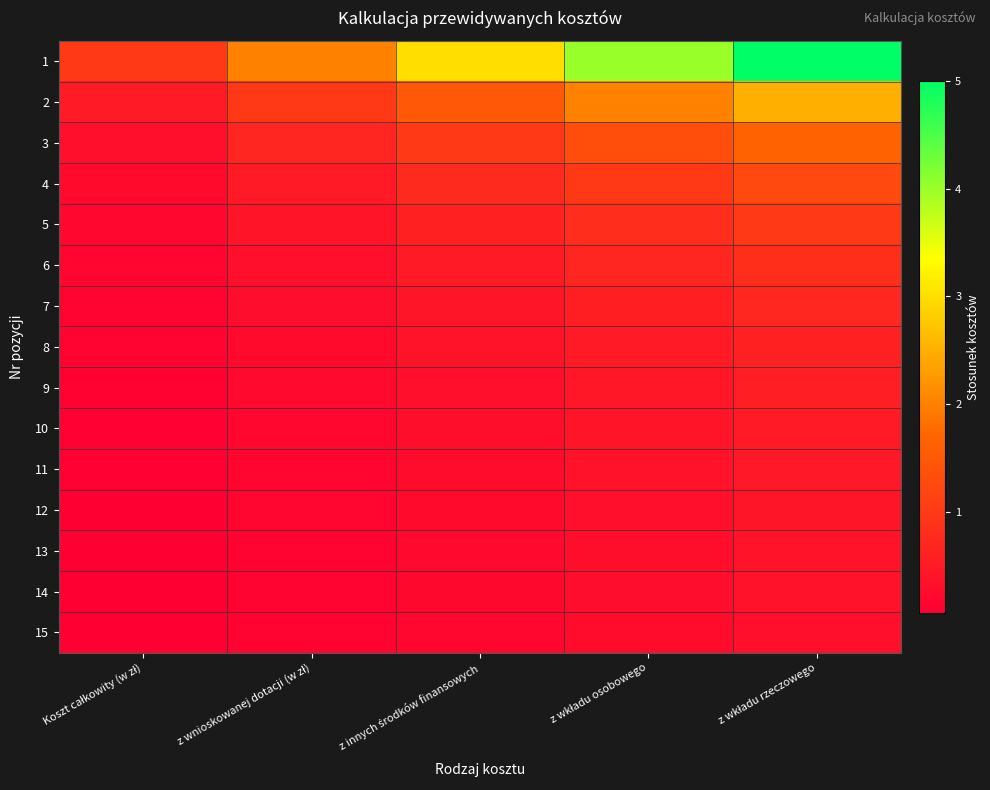

Reading left to right, extract all data points from this chart.

1: Koszt całkowity (w zł)=1.0	z wnioskowanej dotacji (w zł)=2.0	z innych środków finansowych=3.0	z wkładu osobowego=4.0	z wkładu rzeczowego=5.0
2: Koszt całkowity (w zł)=0.5	z wnioskowanej dotacji (w zł)=1.0	z innych środków finansowych=1.5	z wkładu osobowego=2.0	z wkładu rzeczowego=2.5
3: Koszt całkowity (w zł)=0.3	z wnioskowanej dotacji (w zł)=0.7	z innych środków finansowych=1.0	z wkładu osobowego=1.3	z wkładu rzeczowego=1.7
4: Koszt całkowity (w zł)=0.2	z wnioskowanej dotacji (w zł)=0.5	z innych środków finansowych=0.8	z wkładu osobowego=1.0	z wkładu rzeczowego=1.2
5: Koszt całkowity (w zł)=0.2	z wnioskowanej dotacji (w zł)=0.4	z innych środków finansowych=0.6	z wkładu osobowego=0.8	z wkładu rzeczowego=1.0
6: Koszt całkowity (w zł)=0.2	z wnioskowanej dotacji (w zł)=0.3	z innych środków finansowych=0.5	z wkładu osobowego=0.7	z wkładu rzeczowego=0.8
7: Koszt całkowity (w zł)=0.1	z wnioskowanej dotacji (w zł)=0.3	z innych środków finansowych=0.4	z wkładu osobowego=0.6	z wkładu rzeczowego=0.7
8: Koszt całkowity (w zł)=0.1	z wnioskowanej dotacji (w zł)=0.2	z innych środków finansowych=0.4	z wkładu osobowego=0.5	z wkładu rzeczowego=0.6
9: Koszt całkowity (w zł)=0.1	z wnioskowanej dotacji (w zł)=0.2	z innych środków finansowych=0.3	z wkładu osobowego=0.4	z wkładu rzeczowego=0.6
10: Koszt całkowity (w zł)=0.1	z wnioskowanej dotacji (w zł)=0.2	z innych środków finansowych=0.3	z wkładu osobowego=0.4	z wkładu rzeczowego=0.5
11: Koszt całkowity (w zł)=0.1	z wnioskowanej dotacji (w zł)=0.2	z innych środków finansowych=0.3	z wkładu osobowego=0.4	z wkładu rzeczowego=0.5
12: Koszt całkowity (w zł)=0.1	z wnioskowanej dotacji (w zł)=0.2	z innych środków finansowych=0.2	z wkładu osobowego=0.3	z wkładu rzeczowego=0.4
13: Koszt całkowity (w zł)=0.1	z wnioskowanej dotacji (w zł)=0.2	z innych środków finansowych=0.2	z wkładu osobowego=0.3	z wkładu rzeczowego=0.4
14: Koszt całkowity (w zł)=0.1	z wnioskowanej dotacji (w zł)=0.1	z innych środków finansowych=0.2	z wkładu osobowego=0.3	z wkładu rzeczowego=0.4
15: Koszt całkowity (w zł)=0.1	z wnioskowanej dotacji (w zł)=0.1	z innych środków finansowych=0.2	z wkładu osobowego=0.3	z wkładu rzeczowego=0.3